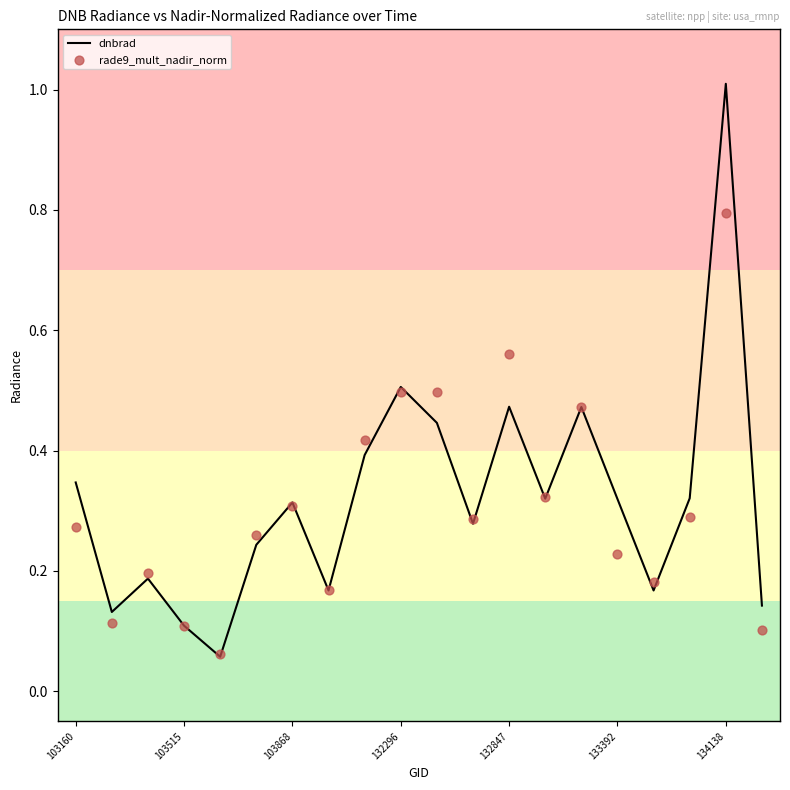

Which series contains the highest Y value?

dnbrad